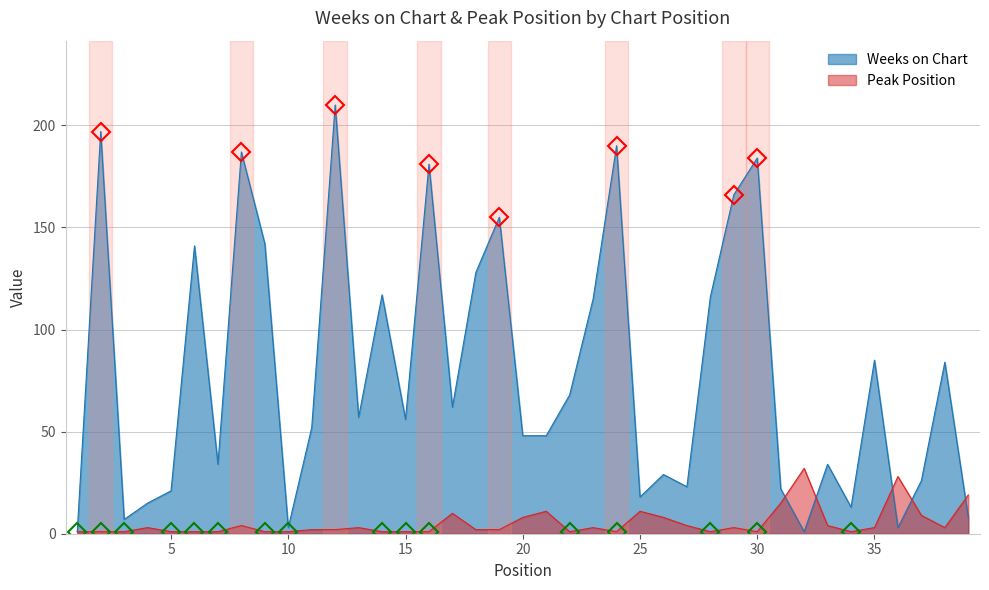

Reading left to right, list all the values displayed in this chart.

Weeks on Chart: 1	197	7	15	21	141	34	187	142	3	52	210	57	117	56	181	62	128	155	48	48	68	115	190	18	29	23	116	166	184	22	1	34	13	85	3	26	84	8
Peak Position: 1	1	1	3	1	1	1	4	1	1	2	2	3	1	1	1	10	2	2	8	11	1	3	1	11	8	4	1	3	1	15	32	4	1	3	28	9	3	19